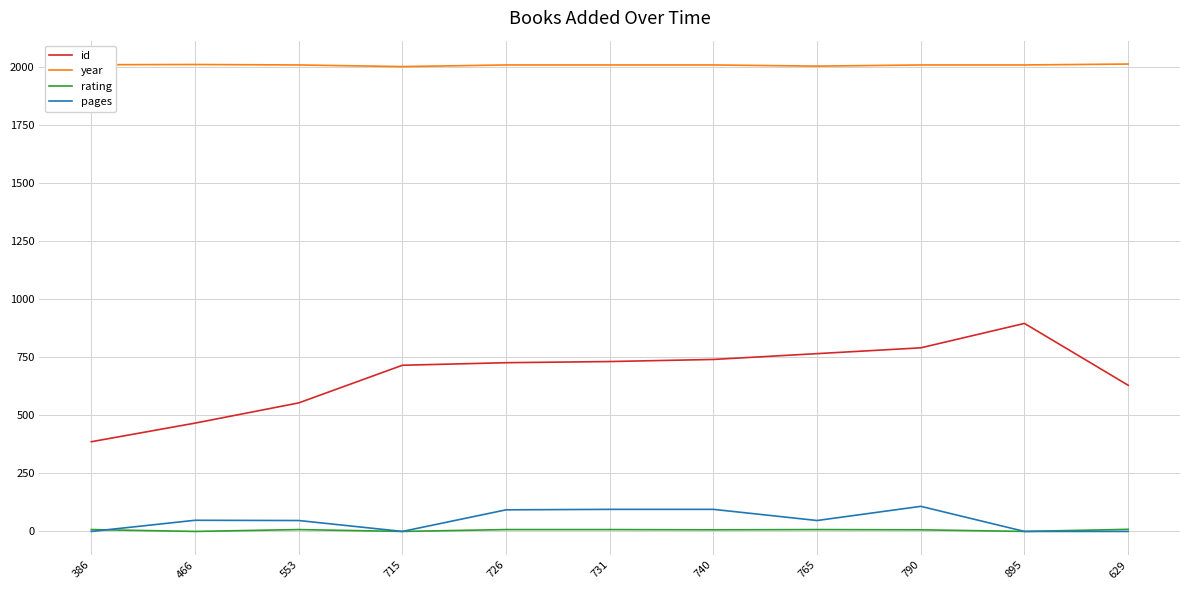

True or false: year and id intersect in this chart.

False